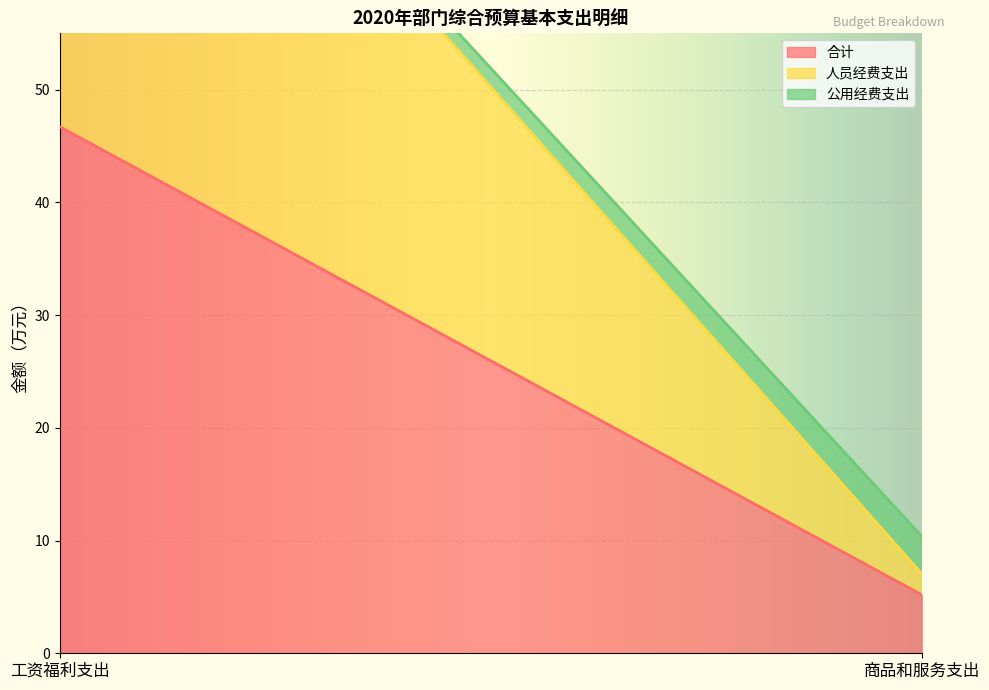

At 商品和服务支出, list the series in order from largest to smallest.

合计, 公用经费支出, 人员经费支出